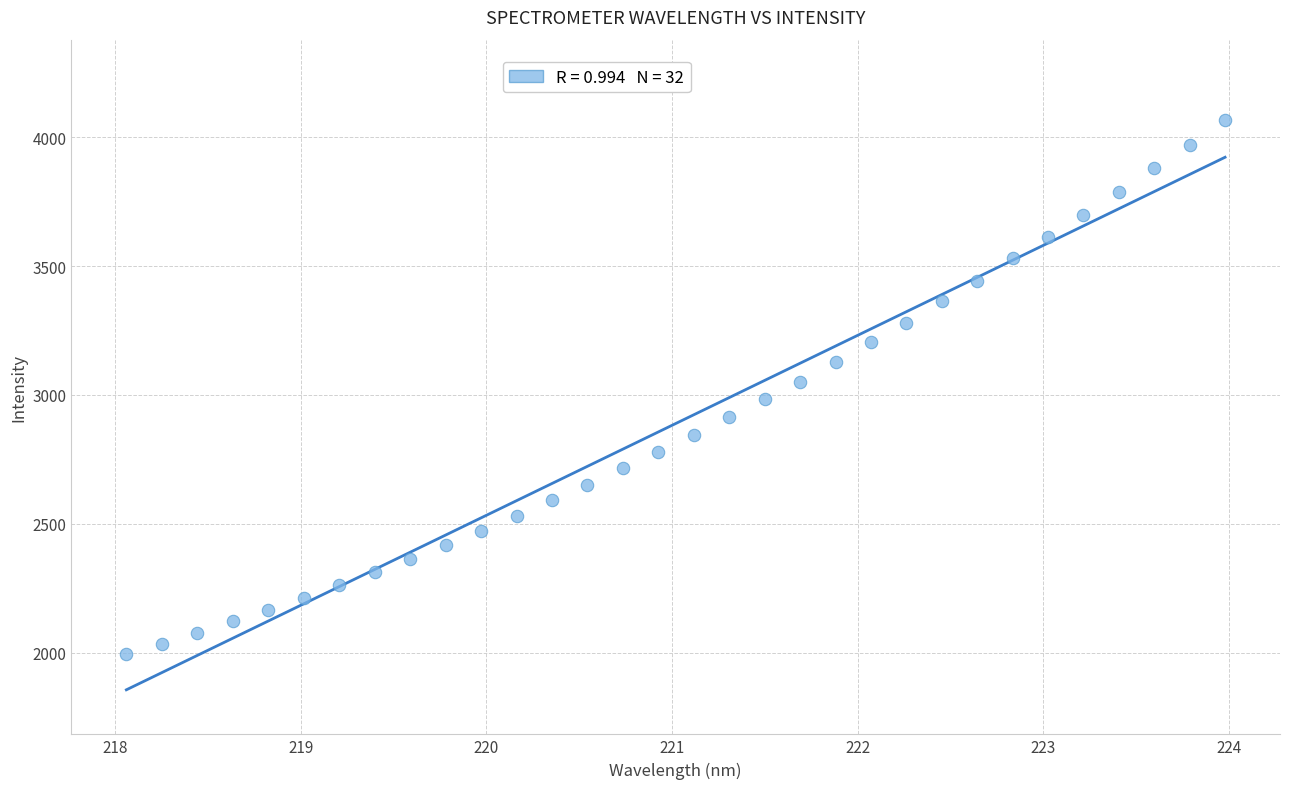

What is the range of X values (max minus min)?

5.9